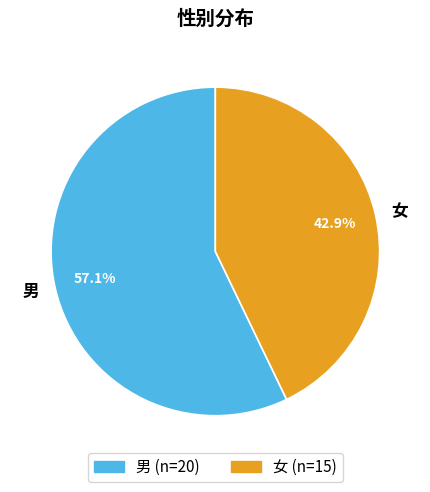

Which slice represents more than half of the pie?

男